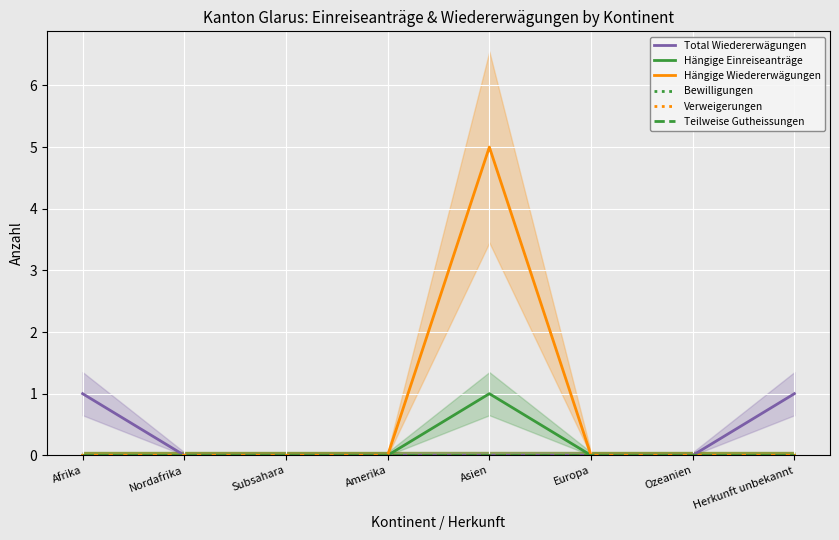

Which series has the largest total across all categories?

Hängige Wiedererwägungen